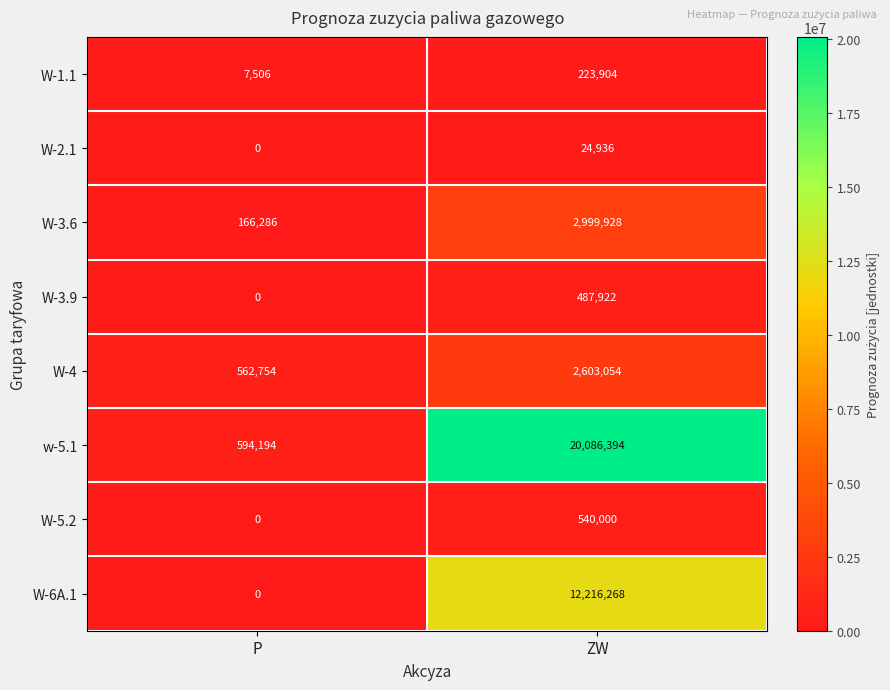

Reading right to left, extract all data points from this chart.

W-1.1: ZW=223904	P=7506
W-2.1: ZW=24936	P=0
W-3.6: ZW=2999928	P=166286
W-3.9: ZW=487922	P=0
W-4: ZW=2603054	P=562754
w-5.1: ZW=20086394	P=594194
W-5.2: ZW=540000	P=0
W-6A.1: ZW=12216268	P=0